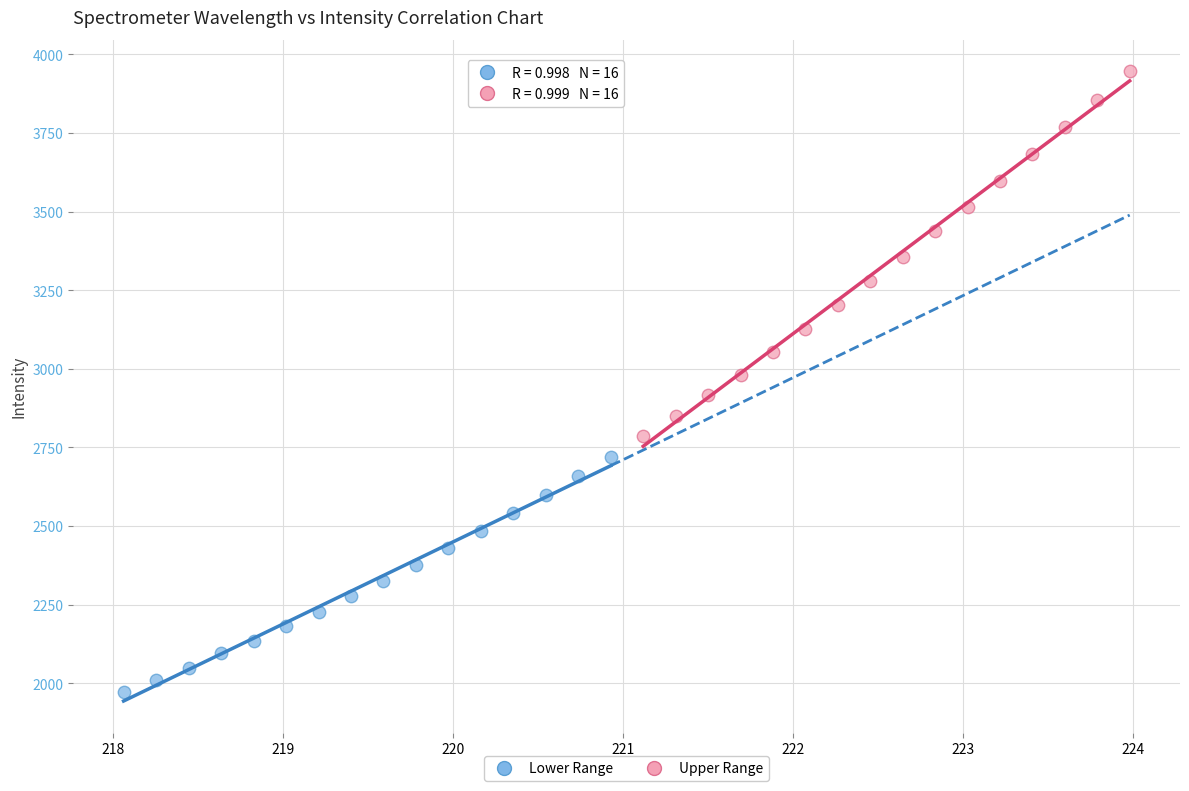

Which series contains the highest Y value?

Upper Range